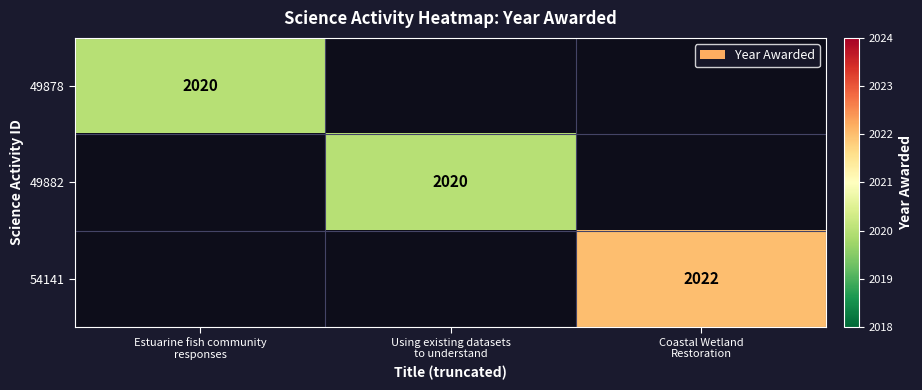

How many data points does each series have?

3